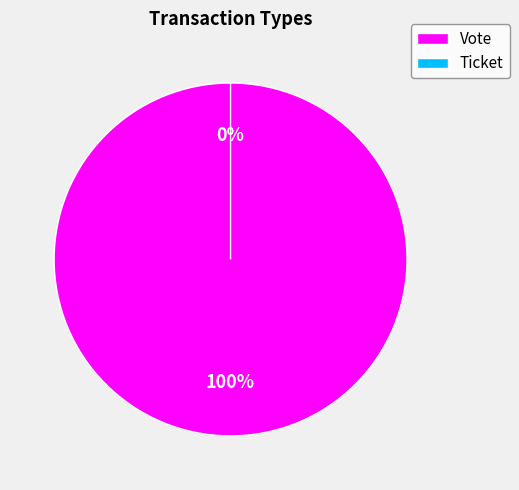

Which category has the biggest portion of the pie?

Vote